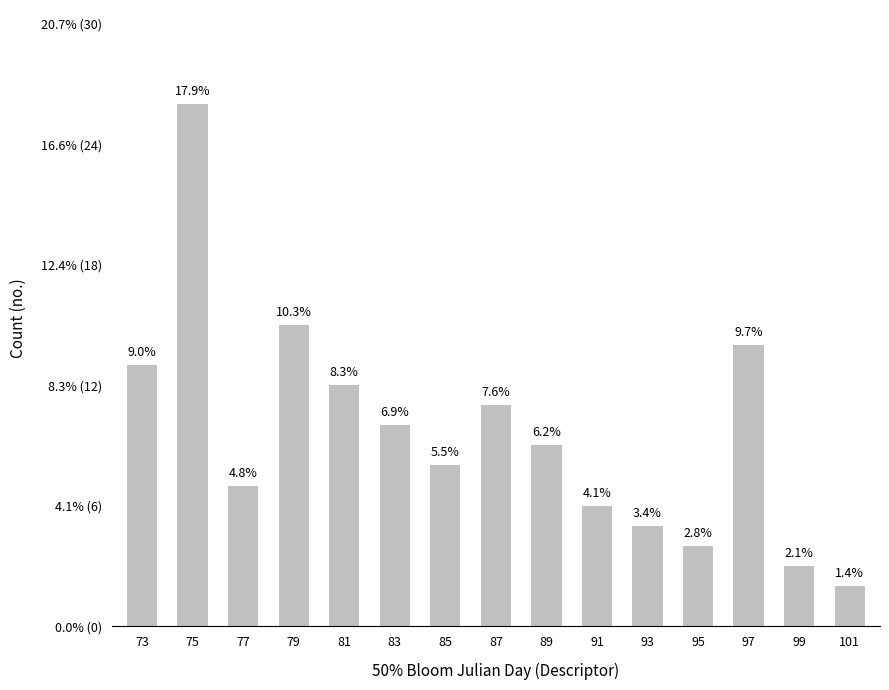

Does the chart contain any negative values?

No